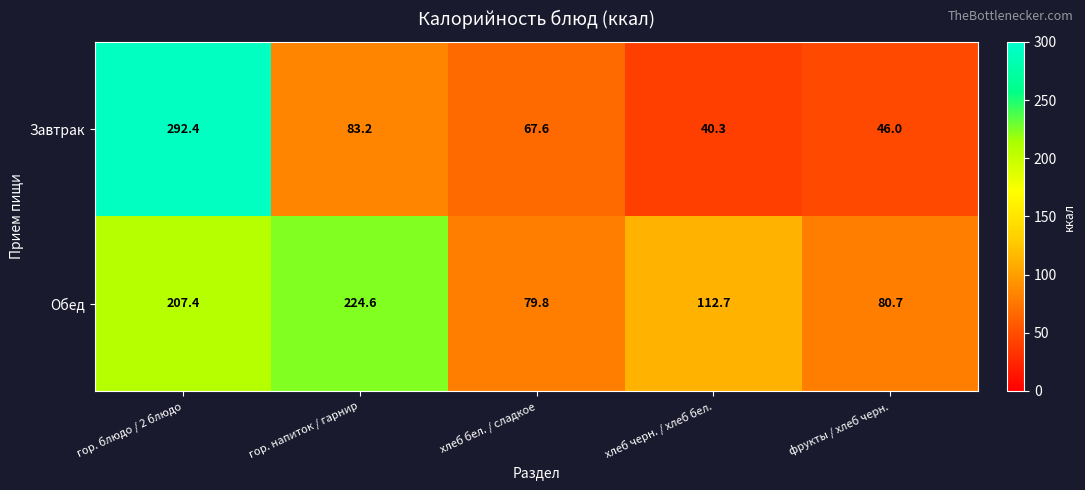

What is the difference between the maximum and minimum values in the Обед series?

144.8